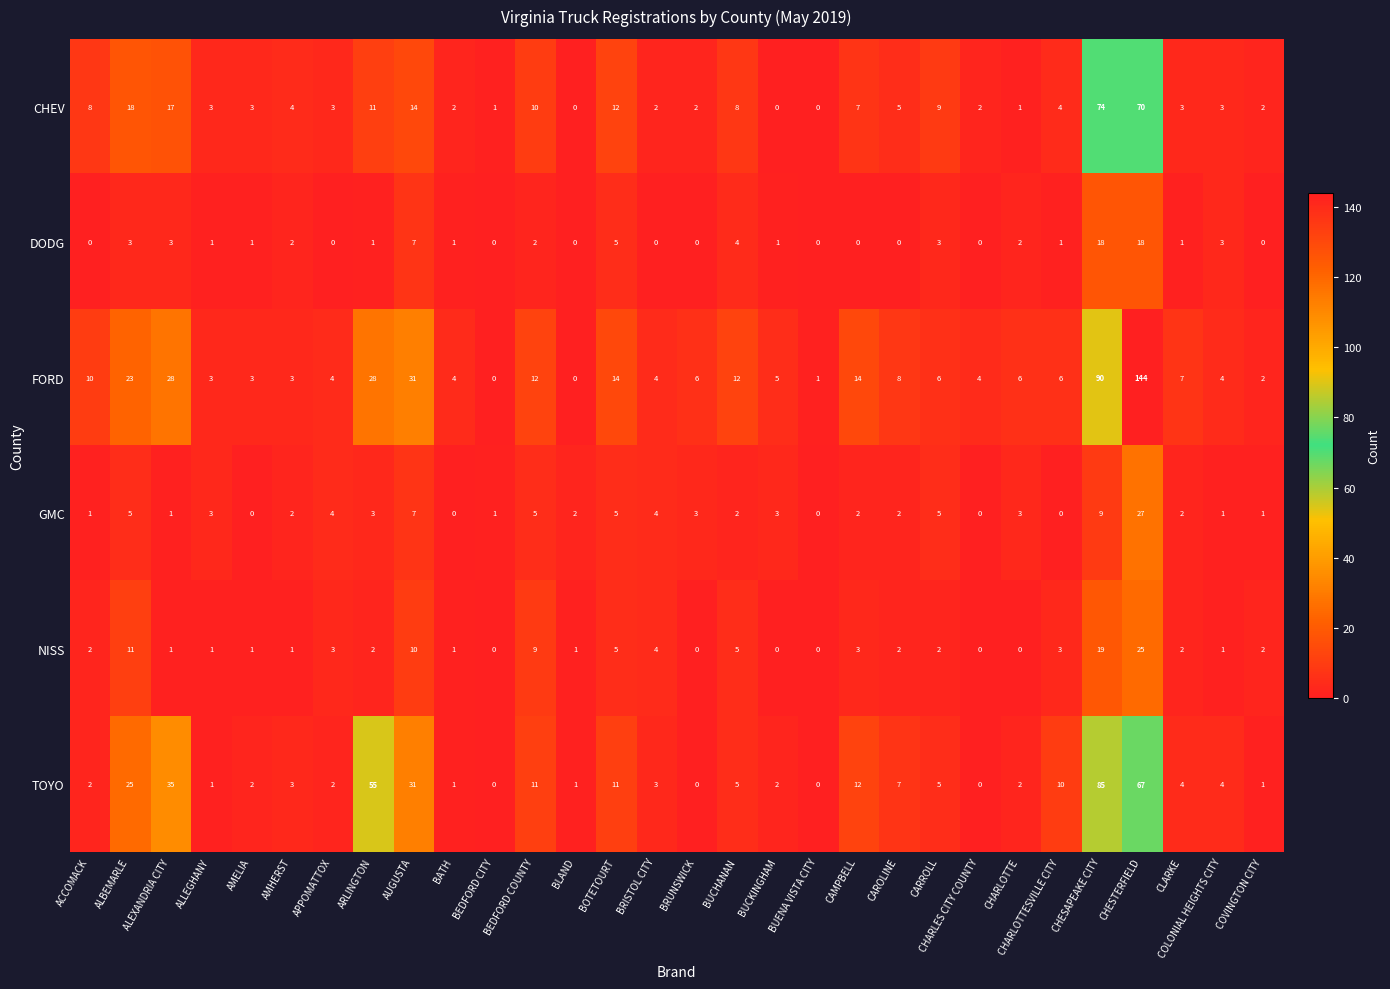

What is the greatest value displayed?

144